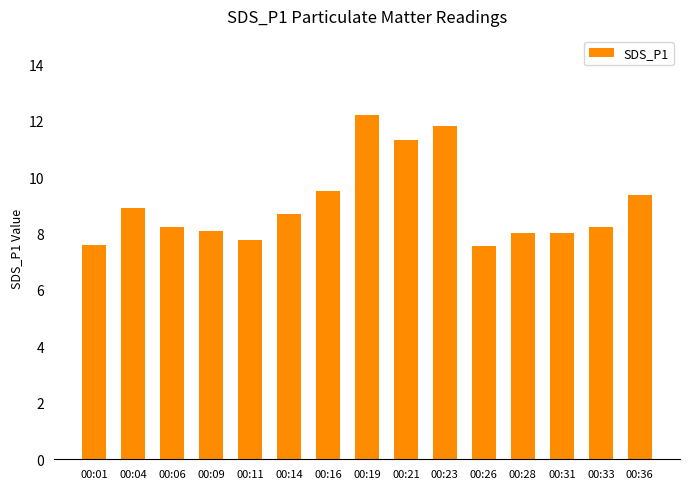

Does the chart contain any negative values?

No